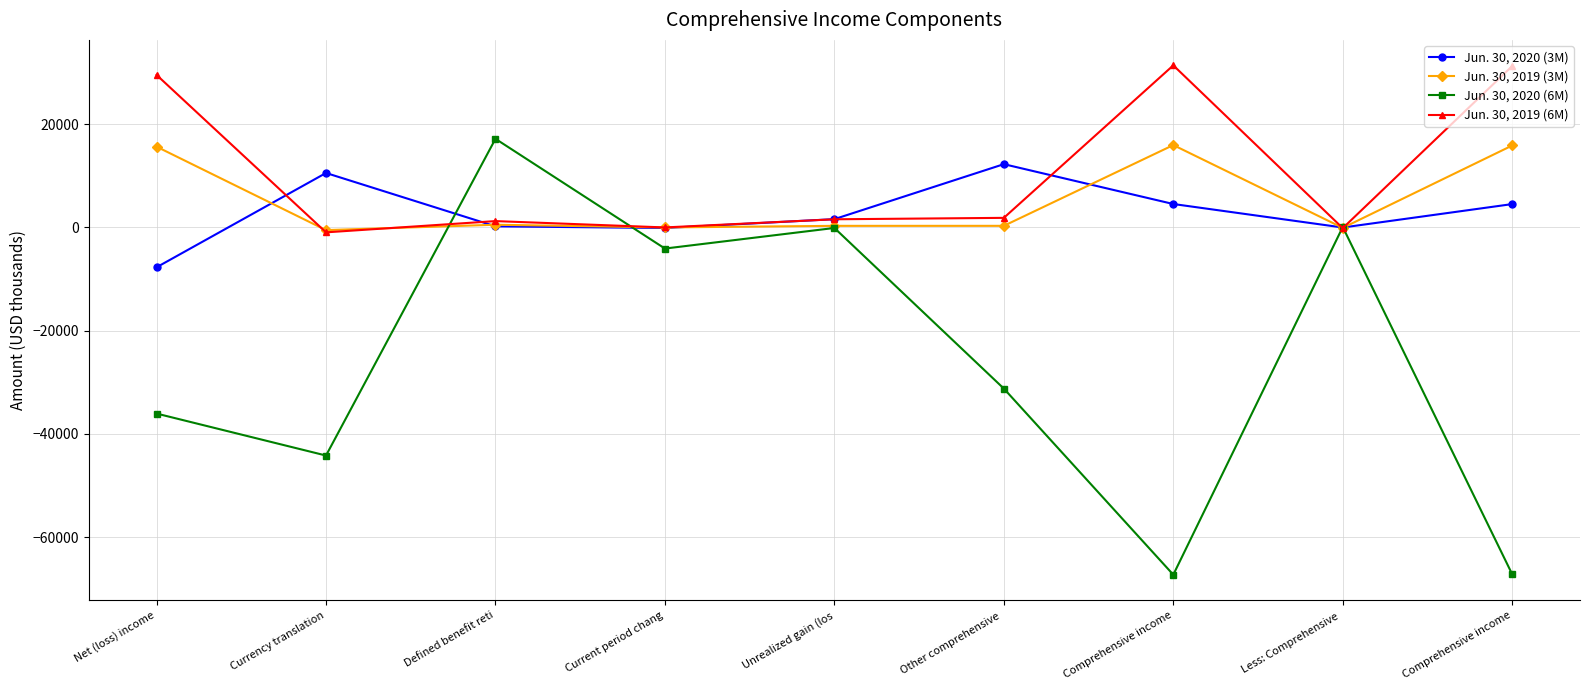

Count the number of categories in the chart.

9